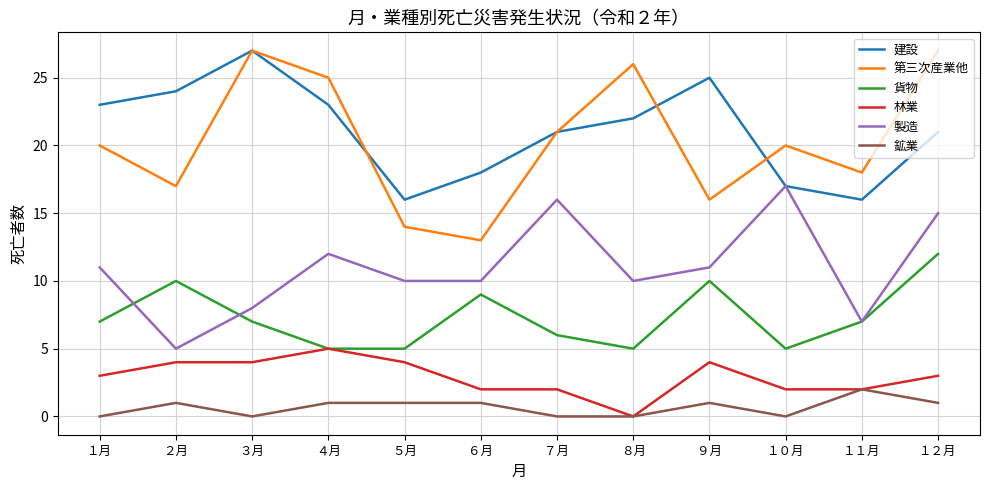

Does the chart have visible grid lines?

Yes